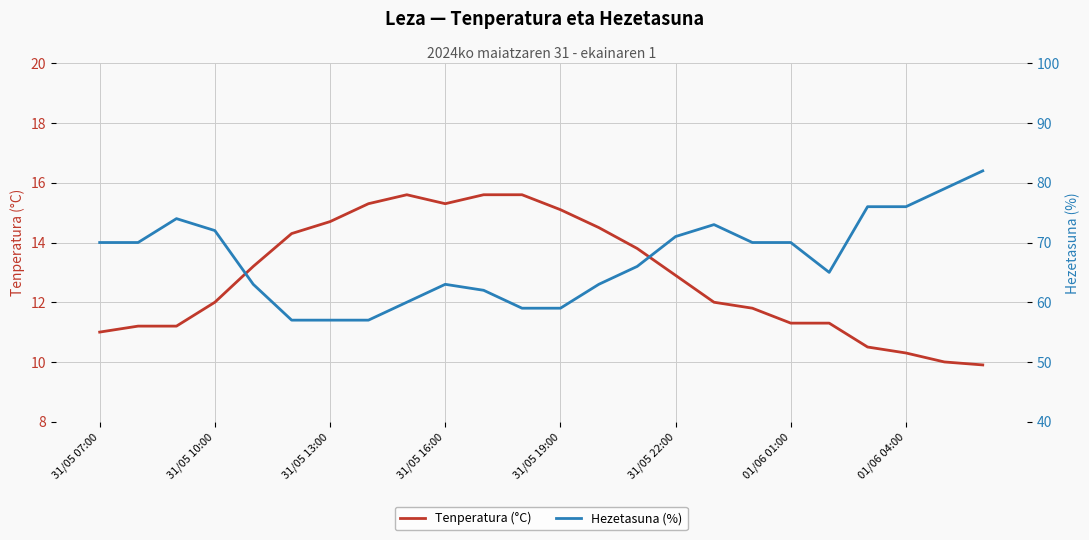

List the series in order of their peak value, highest first.

Hezetasuna (%), Tenperatura (°C)